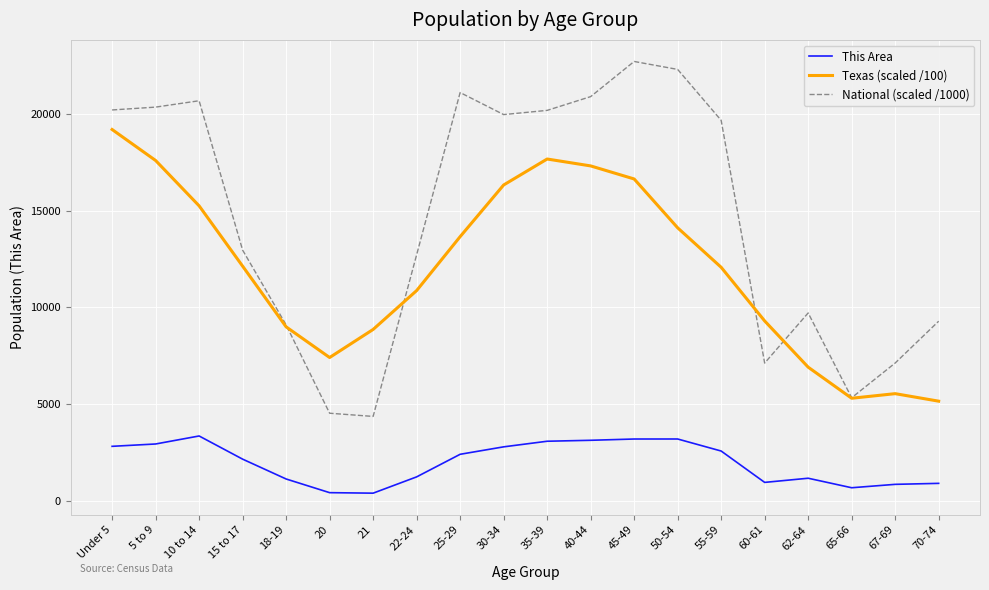

True or false: National (scaled /1000) and This Area cross at least once.

False